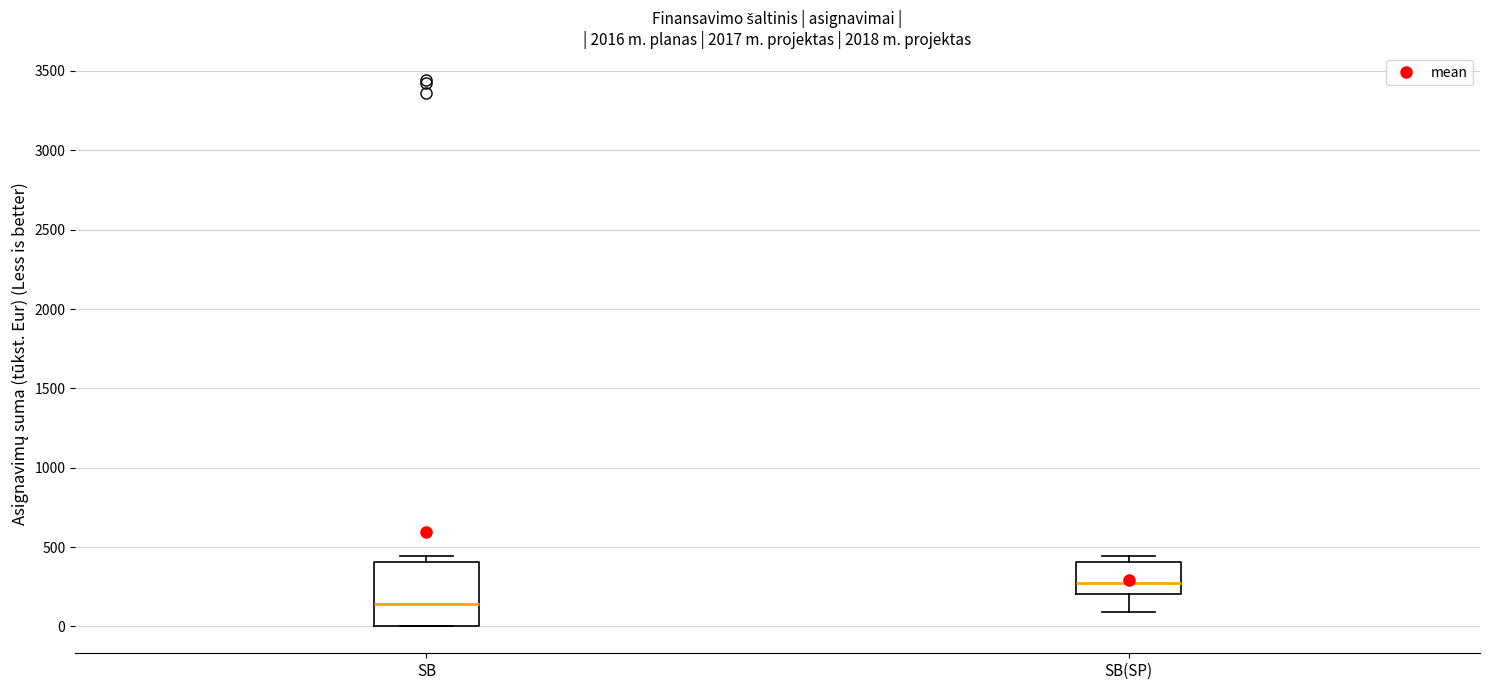

Where is the lower edge of the box for SB(SP) on the y-axis? The values are not printed on the chart, so give them approximately, as read against the axis.

200